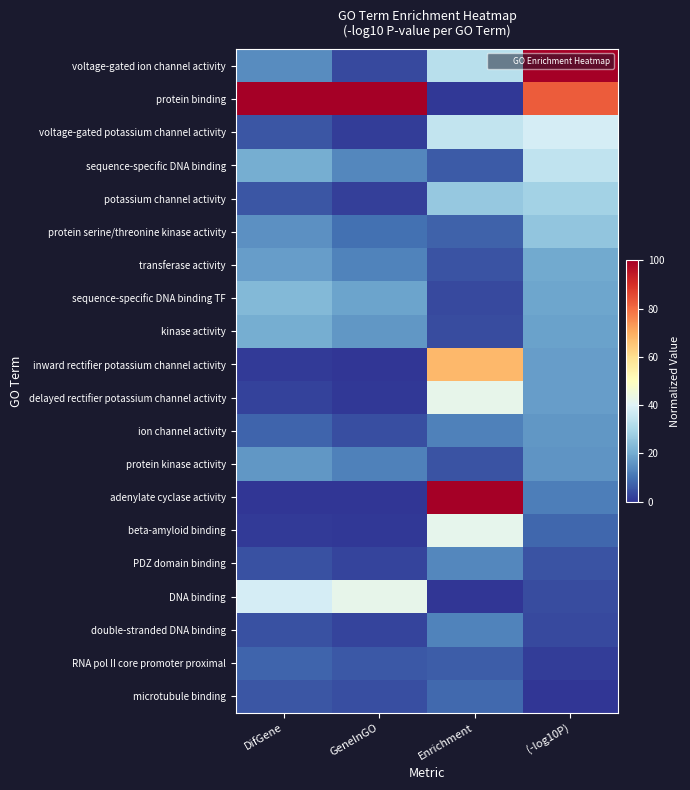

Reading left to right, list all the values displayed in this chart.

voltage-gated ion channel activity: DifGene=14.1	GeneInGO=3.2	Enrichment=32.6	(-log10P)=100.0
protein binding: DifGene=100.0	GeneInGO=100.0	Enrichment=0.5	(-log10P)=82.5
voltage-gated potassium channel activity: DifGene=5.4	GeneInGO=1.4	Enrichment=34.6	(-log10P)=38.0
sequence-specific DNA binding: DifGene=20.7	GeneInGO=13.5	Enrichment=6.0	(-log10P)=34.1
potassium channel activity: DifGene=5.4	GeneInGO=1.8	Enrichment=26.2	(-log10P)=28.6
protein serine/threonine kinase activity: DifGene=15.2	GeneInGO=9.5	Enrichment=7.2	(-log10P)=25.7
transferase activity: DifGene=17.4	GeneInGO=12.6	Enrichment=5.0	(-log10P)=19.6
sequence-specific DNA binding TF: DifGene=22.8	GeneInGO=18.6	Enrichment=3.3	(-log10P)=19.0
kinase activity: DifGene=20.7	GeneInGO=16.3	Enrichment=3.7	(-log10P)=18.2
inward rectifier potassium channel activity: DifGene=1.1	GeneInGO=0.2	Enrichment=67.9	(-log10P)=17.5
delayed rectifier potassium channel activity: DifGene=2.2	GeneInGO=0.6	Enrichment=42.2	(-log10P)=17.5
ion channel activity: DifGene=7.6	GeneInGO=4.1	Enrichment=12.1	(-log10P)=16.2
protein kinase activity: DifGene=16.3	GeneInGO=12.2	Enrichment=4.8	(-log10P)=15.7
adenylate cyclase activity: DifGene=0.0	GeneInGO=0.0	Enrichment=100.0	(-log10P)=11.9
beta-amyloid binding: DifGene=1.1	GeneInGO=0.5	Enrichment=41.9	(-log10P)=7.9
PDZ domain binding: DifGene=4.3	GeneInGO=2.6	Enrichment=13.5	(-log10P)=5.0
DNA binding: DifGene=38.0	GeneInGO=42.4	Enrichment=0.0	(-log10P)=3.7
double-stranded DNA binding: DifGene=4.3	GeneInGO=2.7	Enrichment=12.5	(-log10P)=3.4
RNA pol II core promoter proximal: DifGene=7.6	GeneInGO=5.8	Enrichment=6.6	(-log10P)=1.5
microtubule binding: DifGene=5.4	GeneInGO=4.0	Enrichment=8.6	(-log10P)=0.0